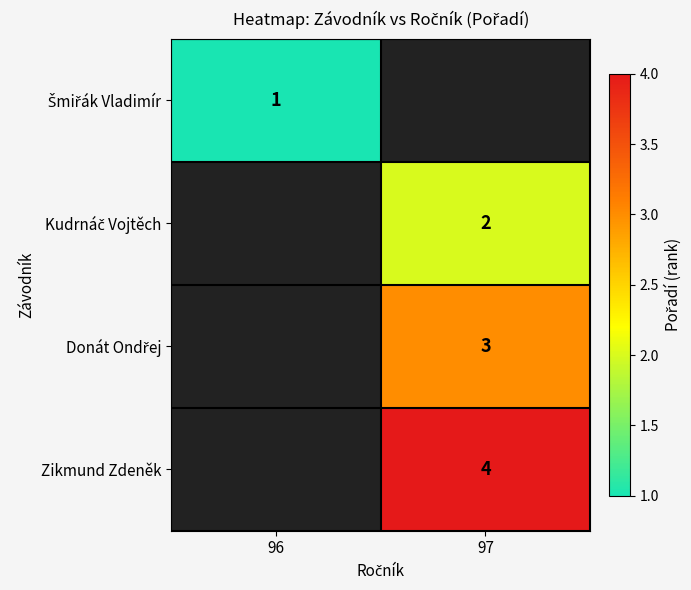

The Zikmund Zdeněk series shows 6 at 97. True or false?

False